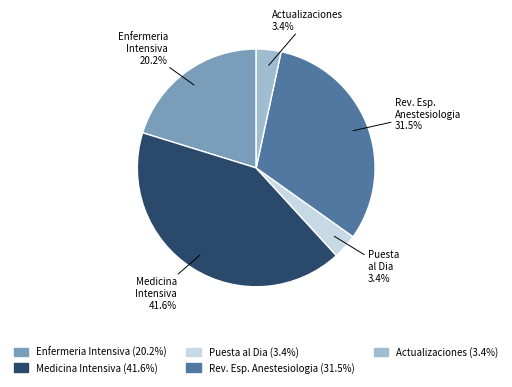

Is there any slice that represents more than half of the pie?

No